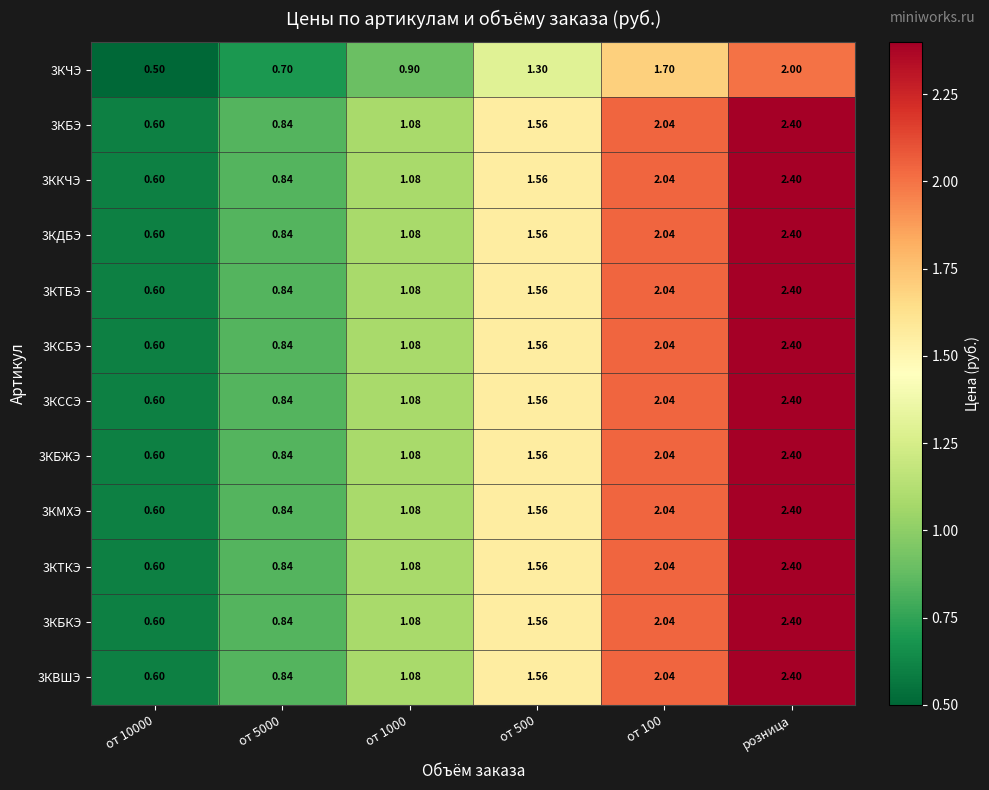

What is the spread (max minus min) of values at от 100?

0.3